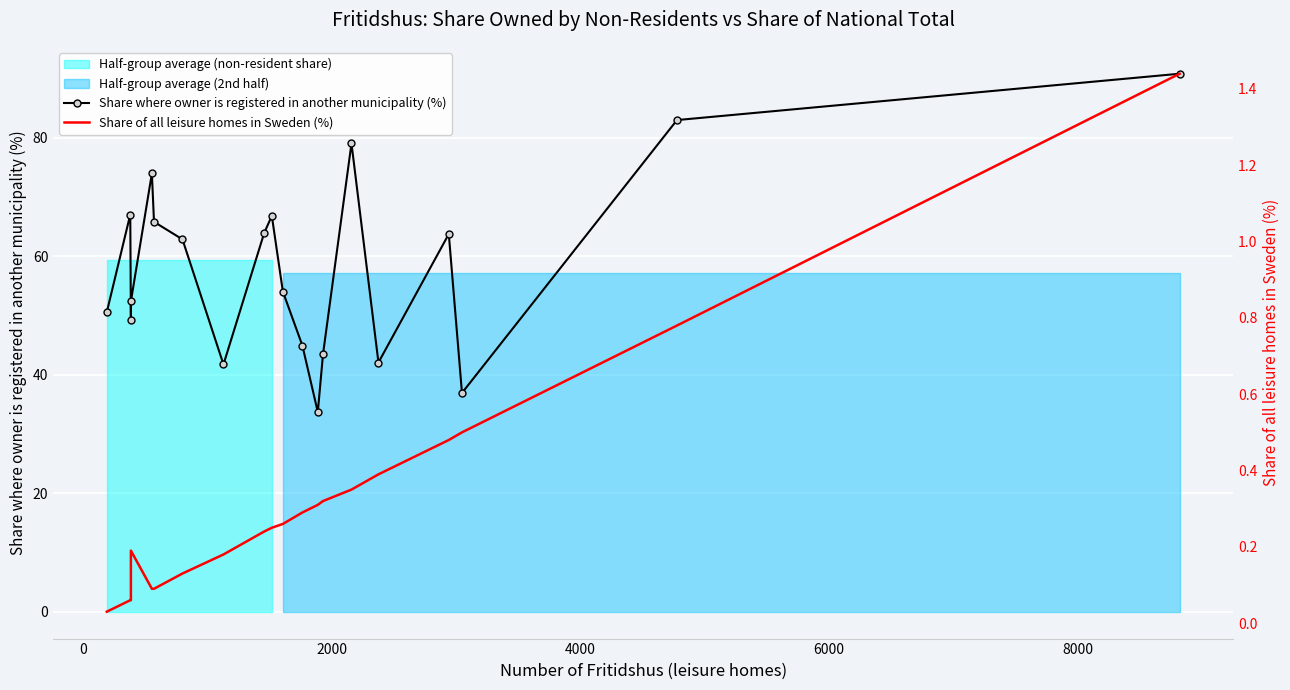

True or false: Share where owner is registered in another municipality (%) and Share of all leisure homes in Sweden (%) intersect in this chart.

False